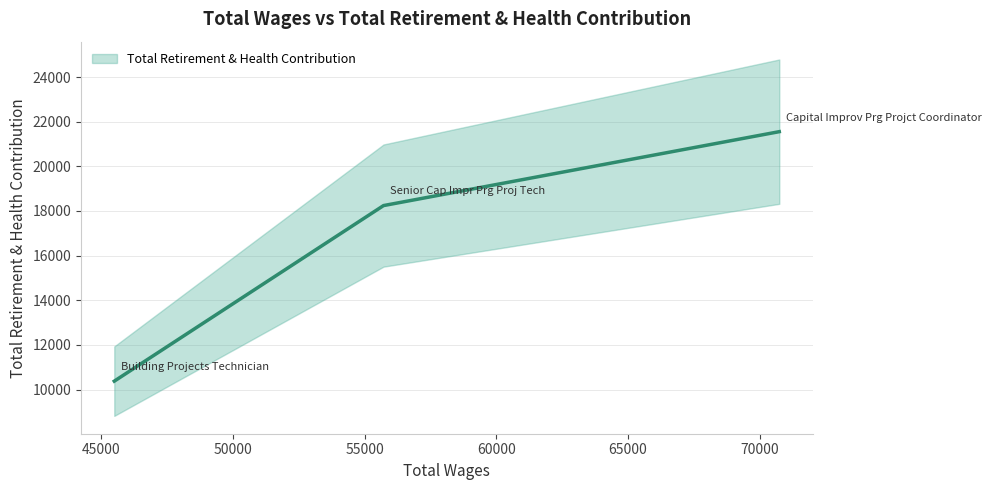

At which label does the data first exceed 18243?

Capital Improv Prg Projct Coordinator